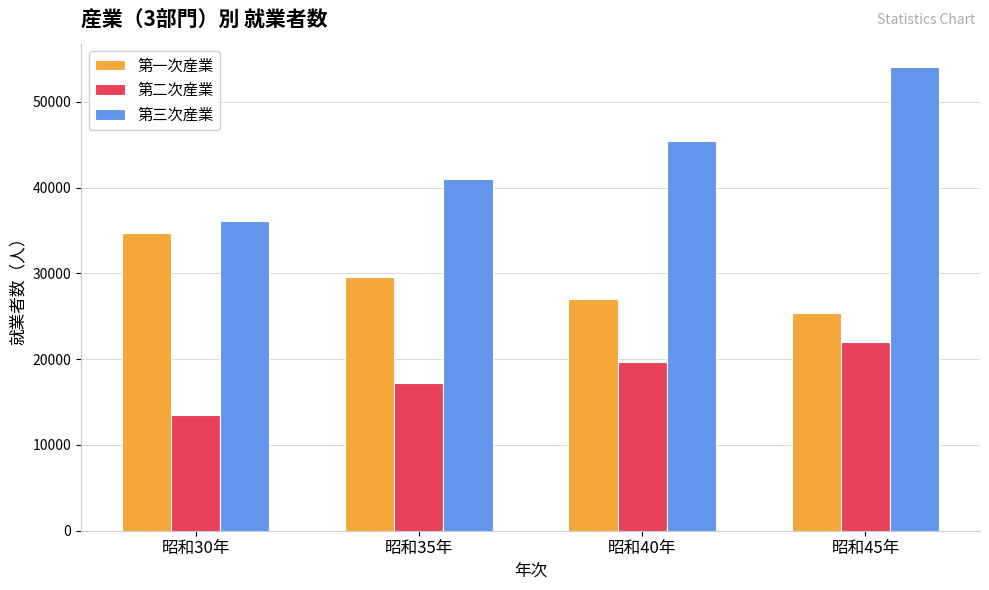

Rank the series by their maximum value, from highest to lowest.

第三次産業, 第一次産業, 第二次産業